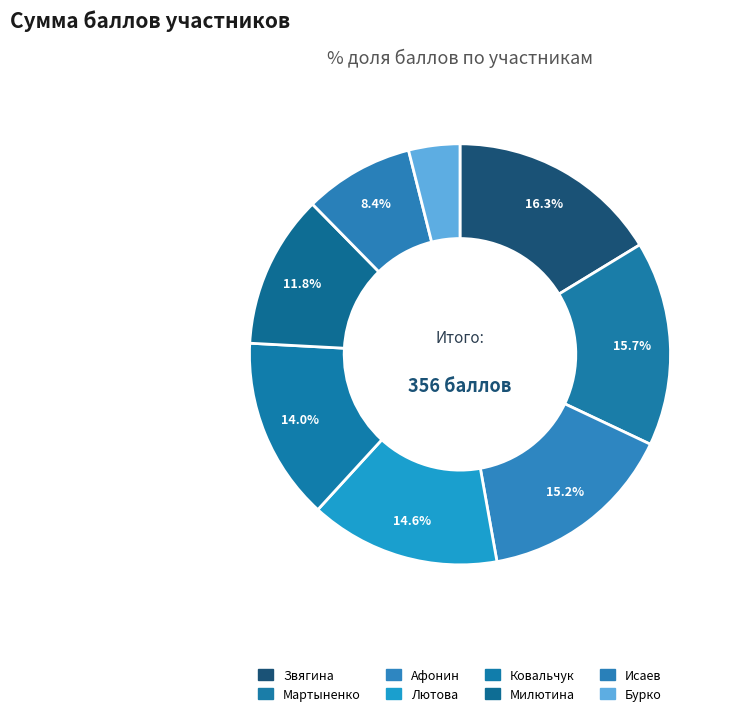

The Звягина slice represents 5% of the pie. True or false?

False